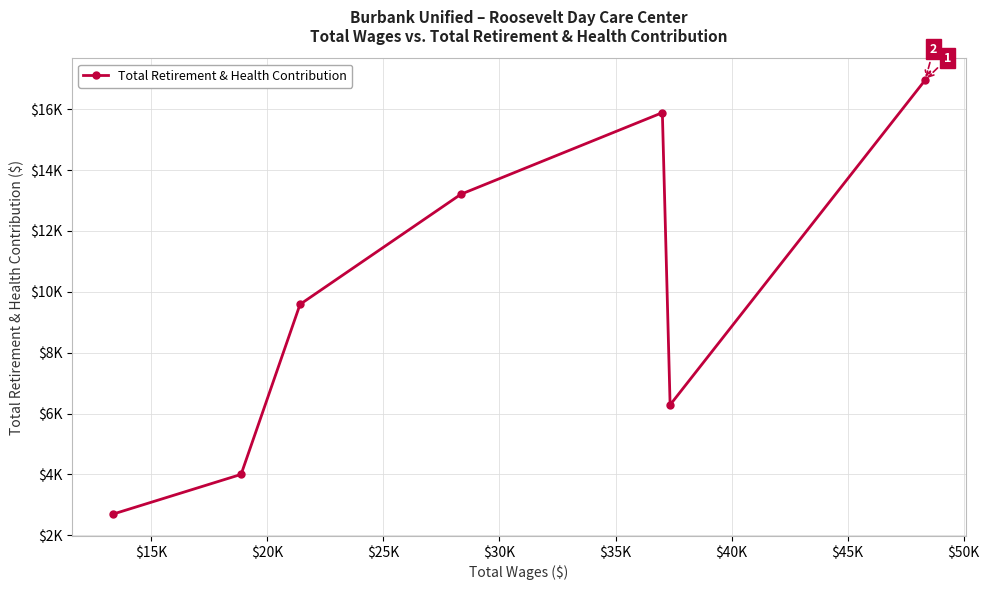

Does the chart have visible grid lines?

Yes